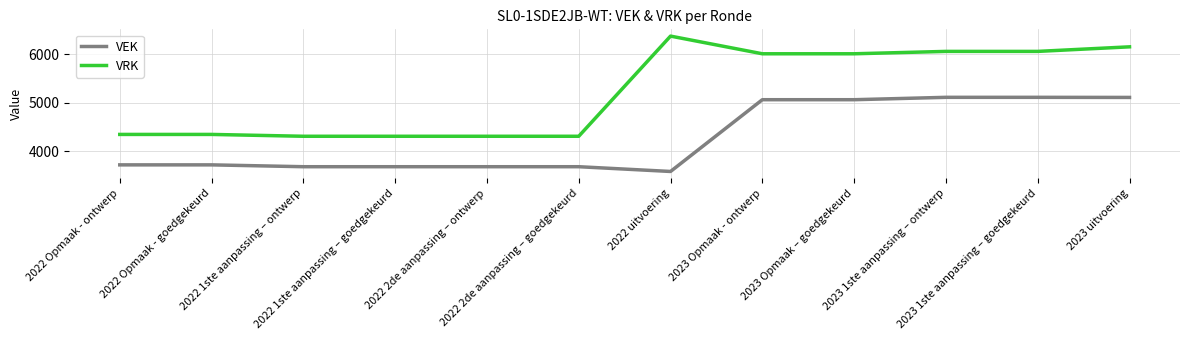

How many lines are shown in the chart?

2